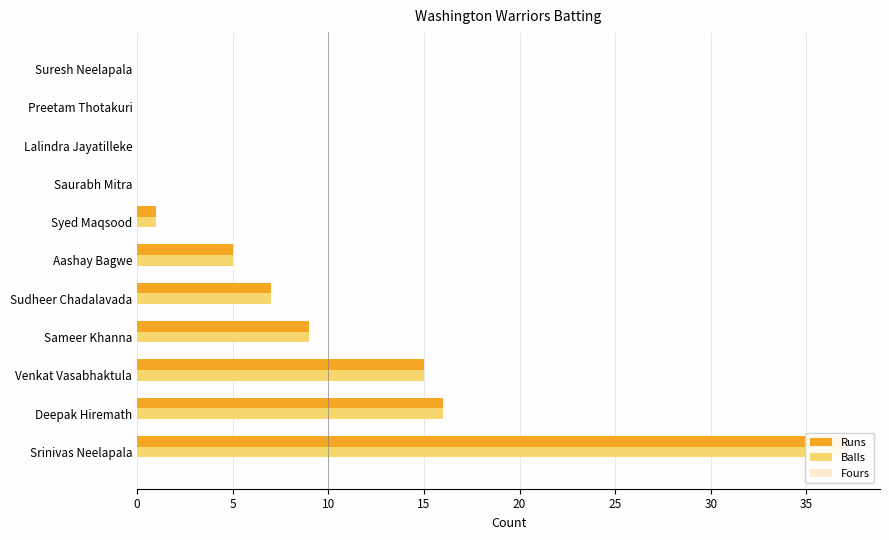

Between 25 and 30, which series saw the biggest shift?

Runs